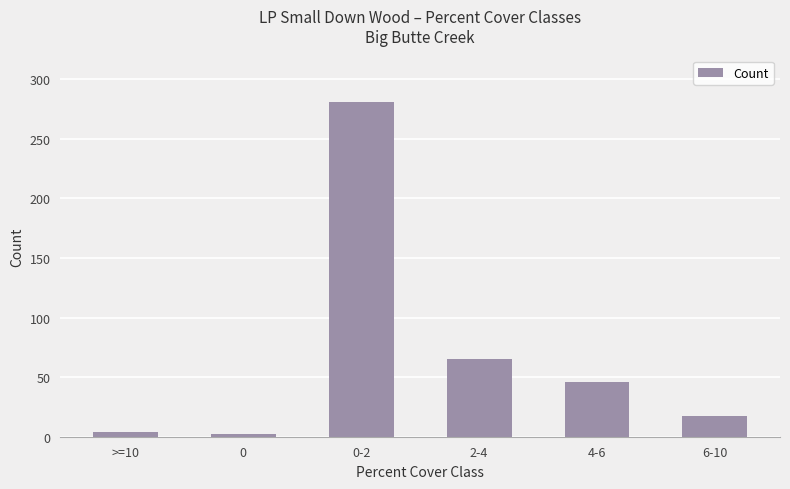

What is the sum of the values at 4-6 and 0?

48